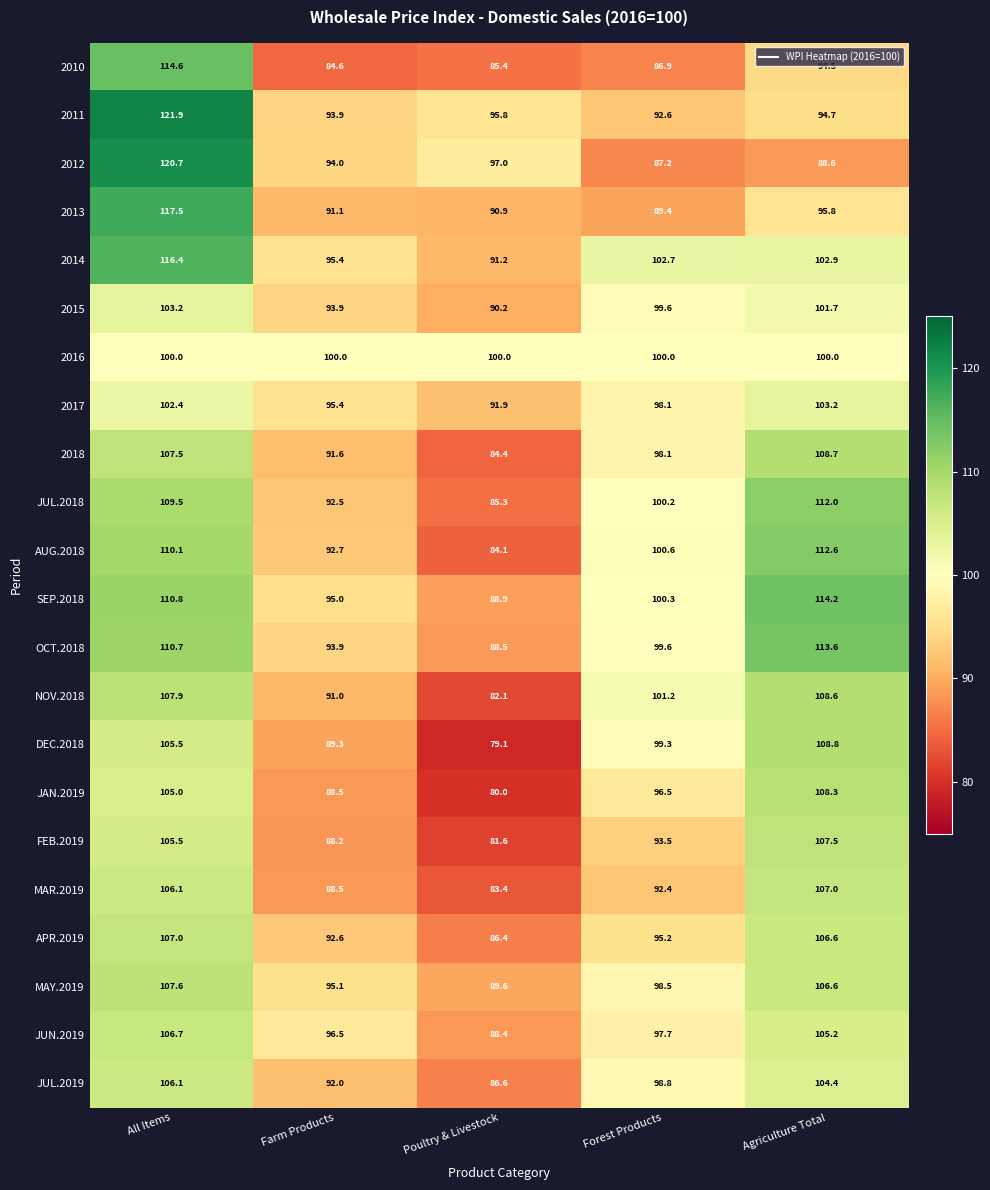

Which series has the largest total across all categories?

SEP.2018